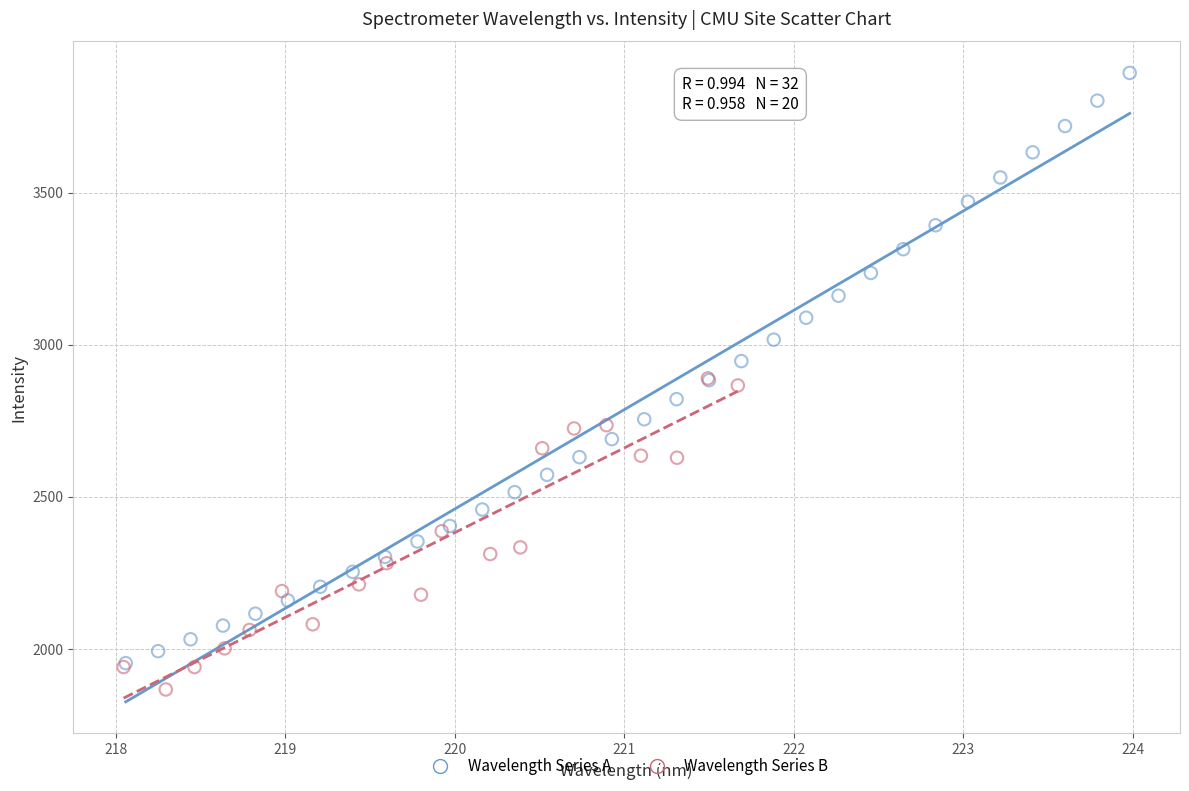

Which series contains the highest Y value?

Wavelength Series A